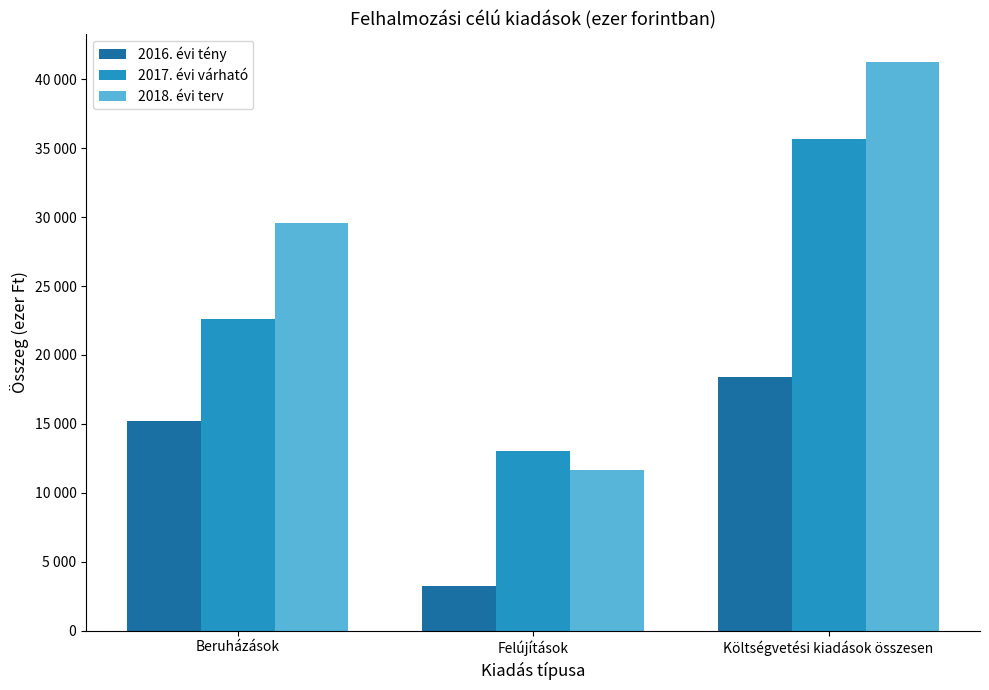

Between Beruházások and Felújítások, which series saw the biggest shift?

2018. évi terv